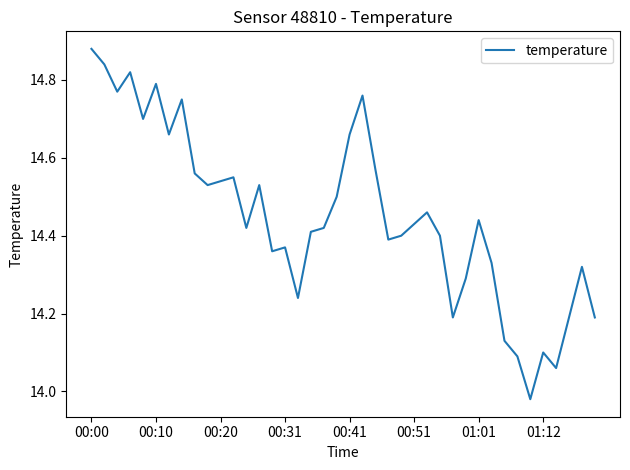

What is the difference between the maximum and minimum values?

0.9